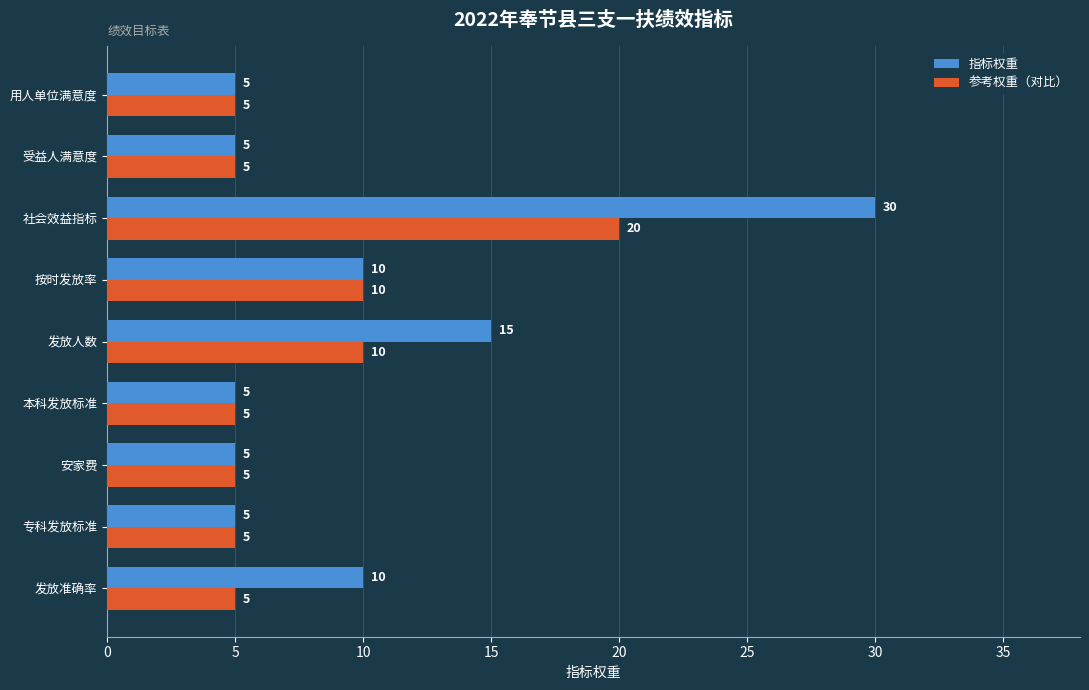

Between 社会效益指标 and 用人单位满意度, which series saw the biggest shift?

指标权重